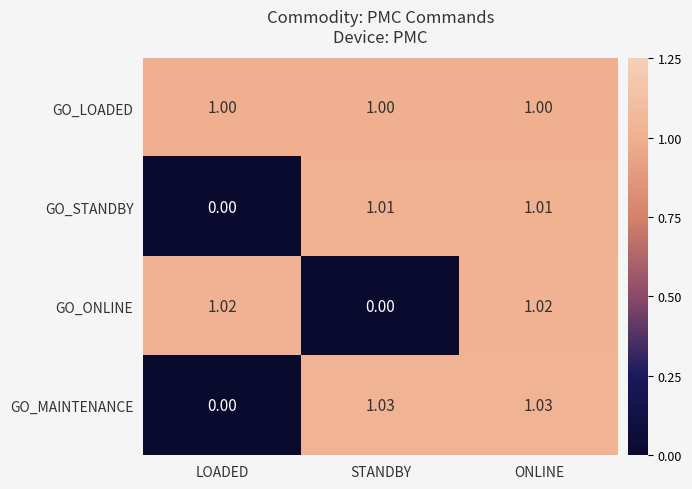

At which label is GO_MAINTENANCE closest to 0?

LOADED